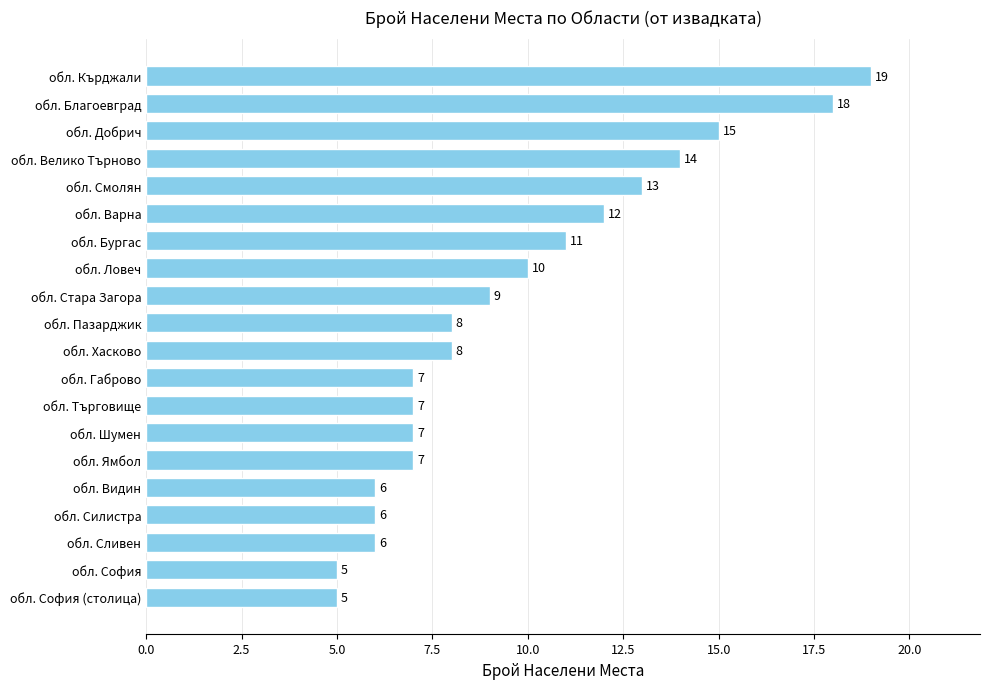

Between обл. Ловеч and обл. Търговище, which is larger?

обл. Ловеч